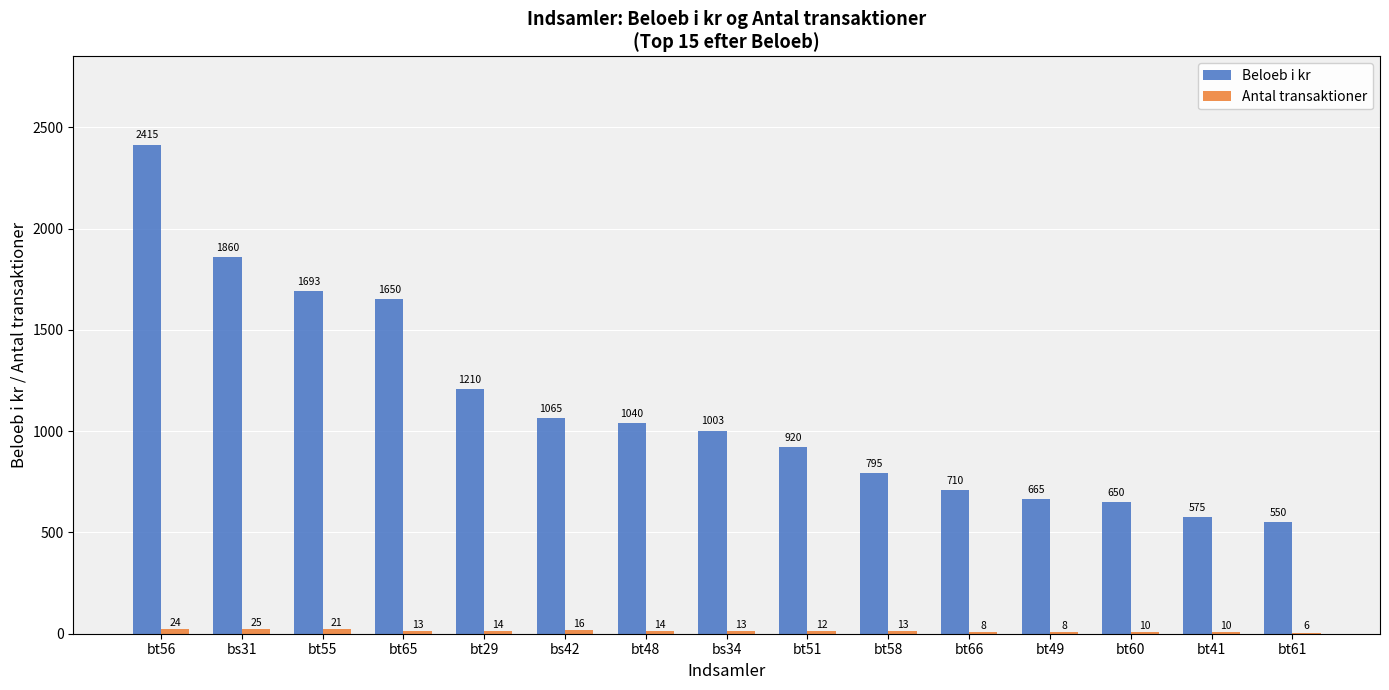

What is the sum of all Beloeb i kr values?

16801